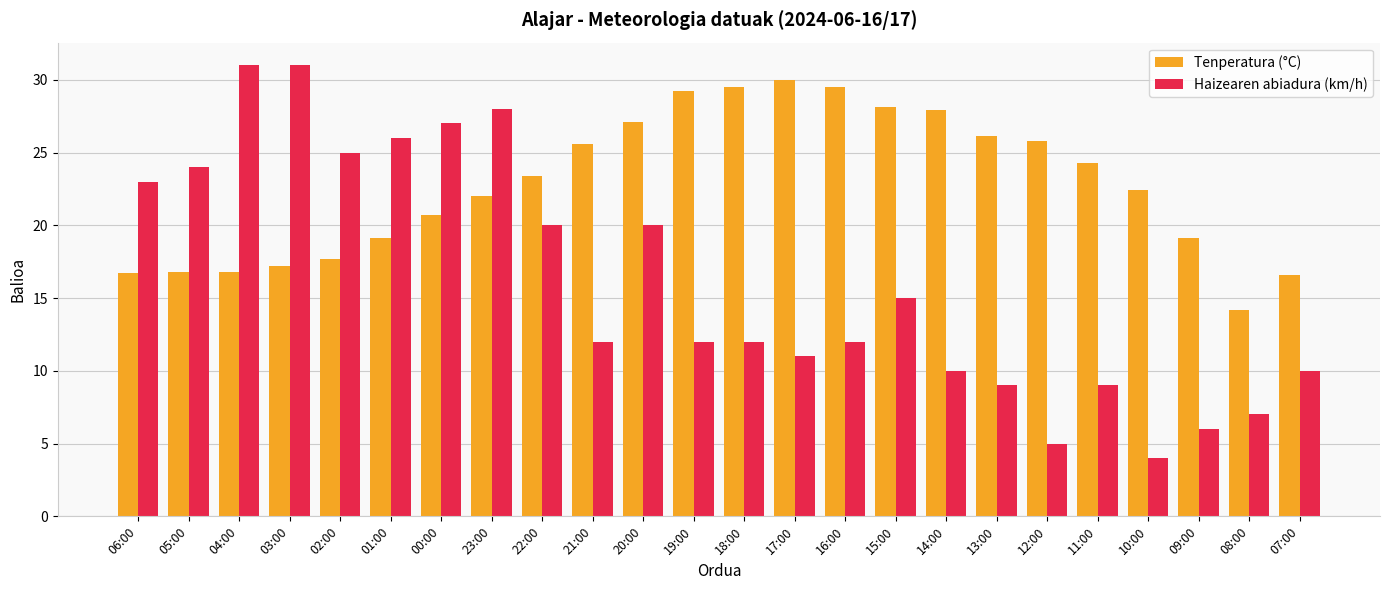

What is the label of the 6th bar from the right?

12:00